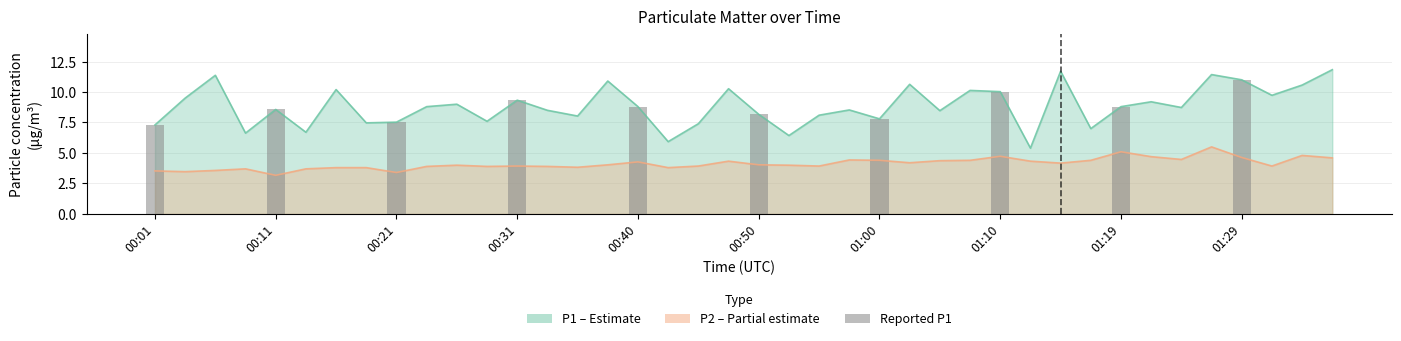

Are the bars horizontal?

No